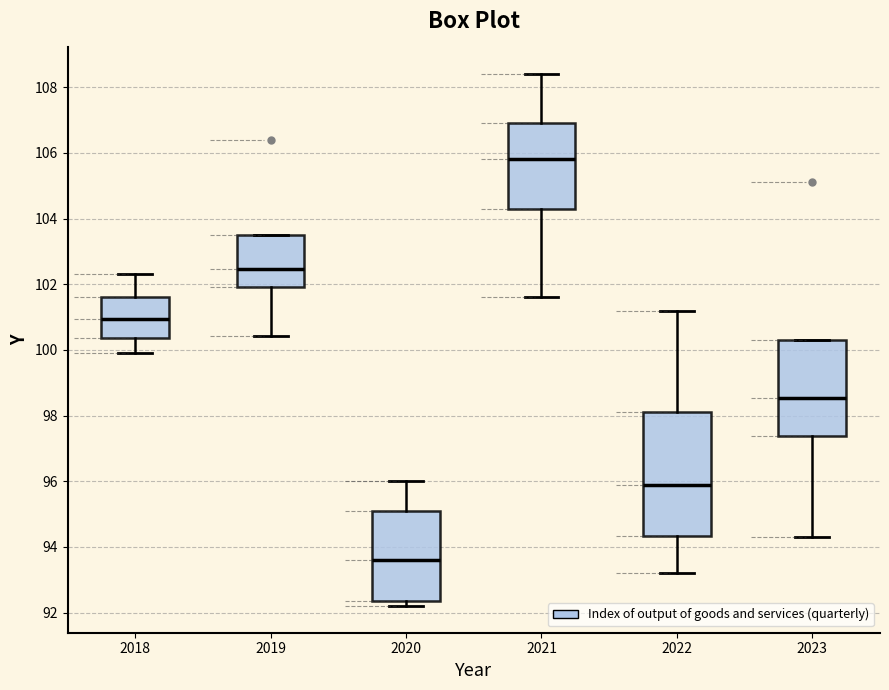

Reading left to right, read every box against the y-axis: the position of its median line, the range the box covers, and the ends of its whiskers. The values are not printed on the chart, so give them approximately, as read against the axis.

2018: median 101.0, box 100.4 to 101.6, whiskers 100.0 to 102.4
2019: median 102.4, box 102.0 to 103.6, whiskers 100.4 to 103.6
2020: median 93.6, box 92.4 to 95.2, whiskers 92.2 to 96.0
2021: median 105.8, box 104.4 to 107.0, whiskers 101.6 to 108.4
2022: median 96.0, box 94.4 to 98.2, whiskers 93.2 to 101.2
2023: median 98.6, box 97.4 to 100.4, whiskers 94.4 to 100.4